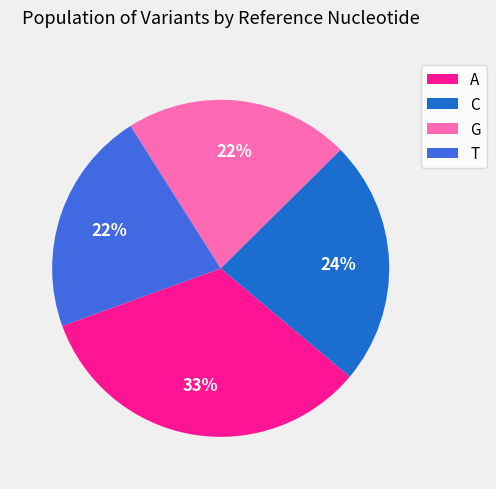

To the nearest percent, what percentage of the pie is C?

24%